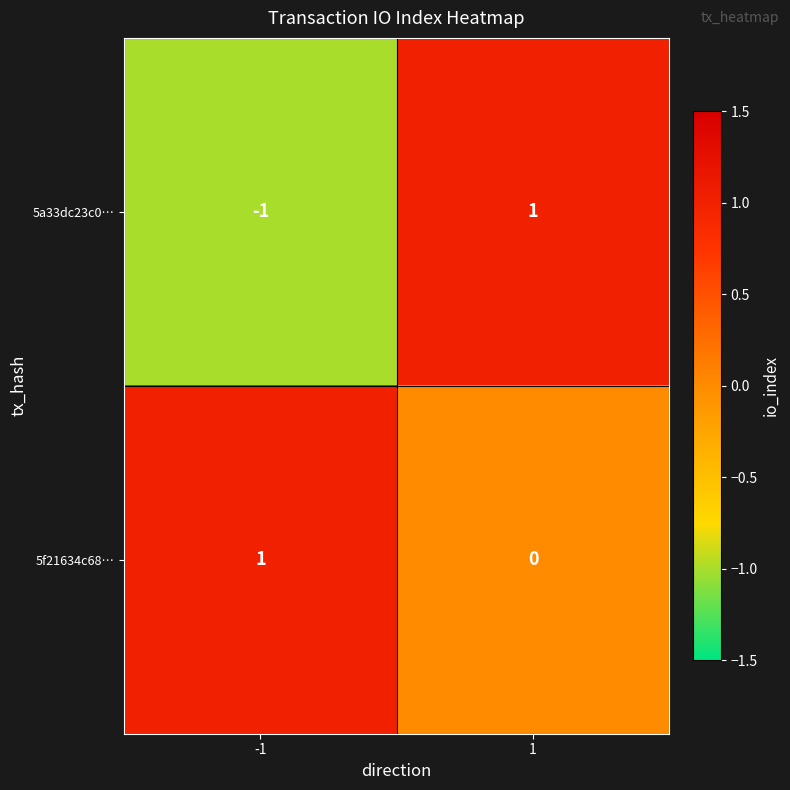

Which series changed the most between -1 and 1?

5a33dc23c0…